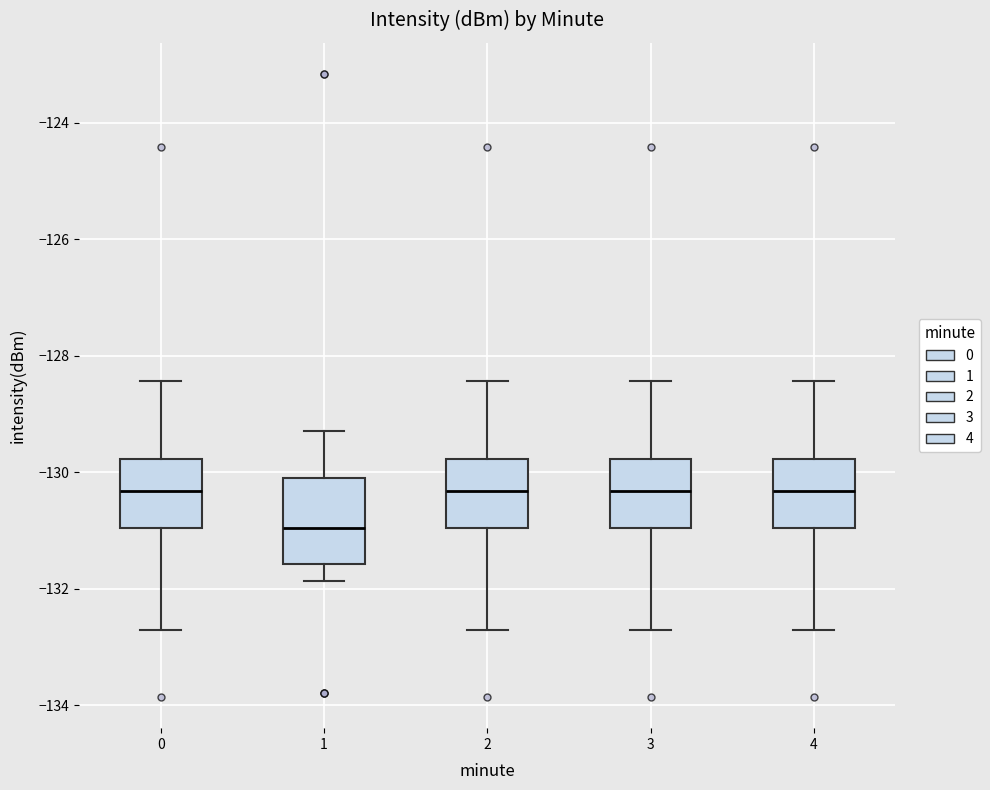

Reading left to right, transcribe this box plot: for each box, give where its median line is, the range the box spans, and where its two whiskers end, as read against the y-axis. The values are not printed on the chart, so give them approximately, as read against the axis.

0: median -130.4, box -131.0 to -129.8, whiskers -132.8 to -128.4
1: median -131.0, box -131.6 to -130.0, whiskers -131.8 to -129.2
2: median -130.4, box -131.0 to -129.8, whiskers -132.8 to -128.4
3: median -130.4, box -131.0 to -129.8, whiskers -132.8 to -128.4
4: median -130.4, box -131.0 to -129.8, whiskers -132.8 to -128.4